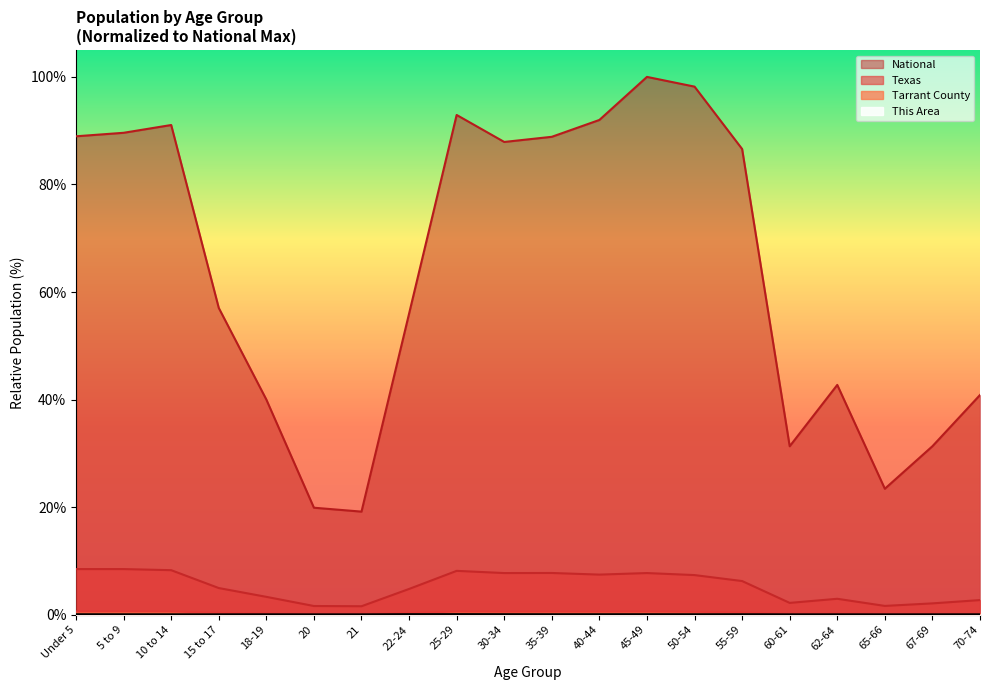

What is the sum of the National values at 22-24 and 55-59?

142.6